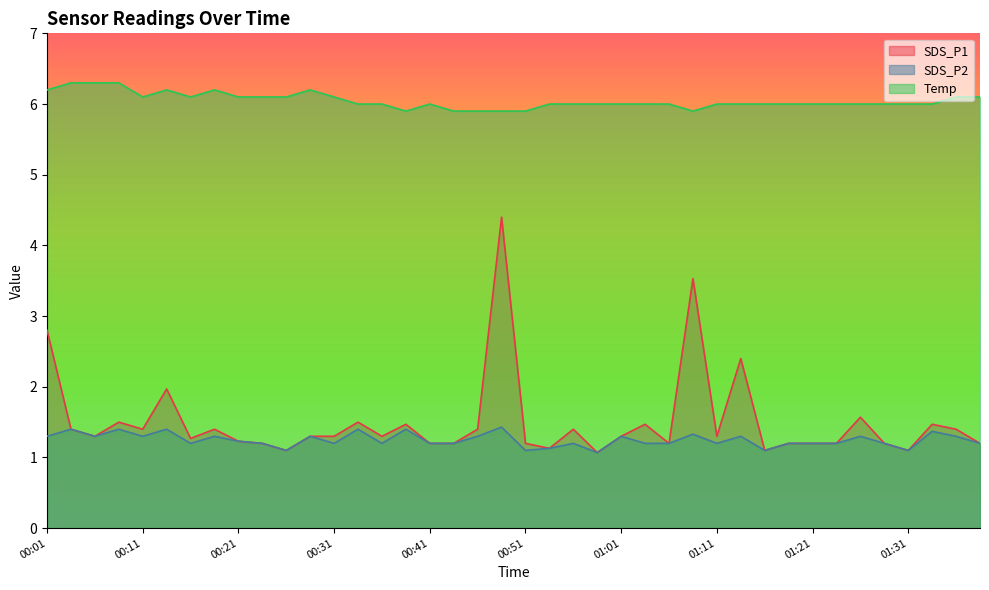

True or false: Temp and SDS_P2 cross at least once.

False